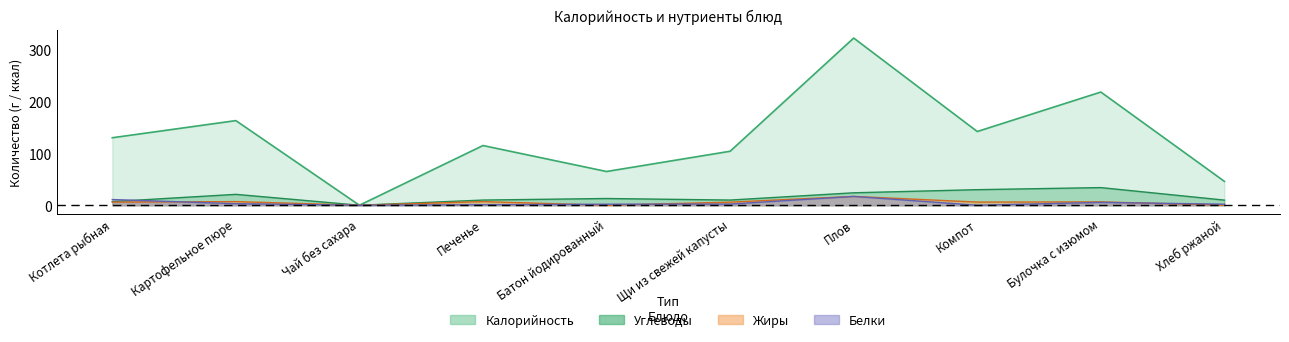

Count the number of data series in this chart.

4